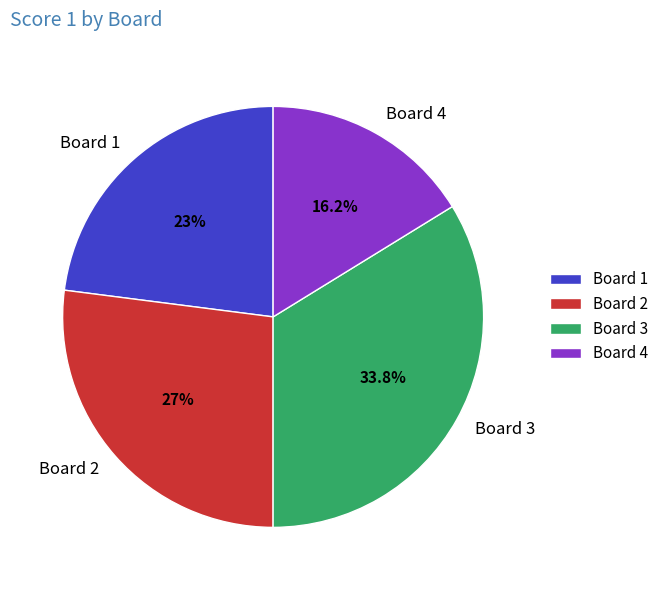

Between Board 2 and Board 3, which is larger?

Board 3